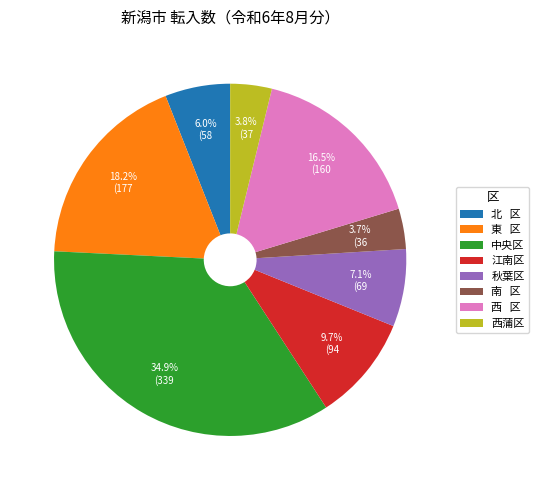

What percentage do 江南区 and 西 区 together represent?

26.2%